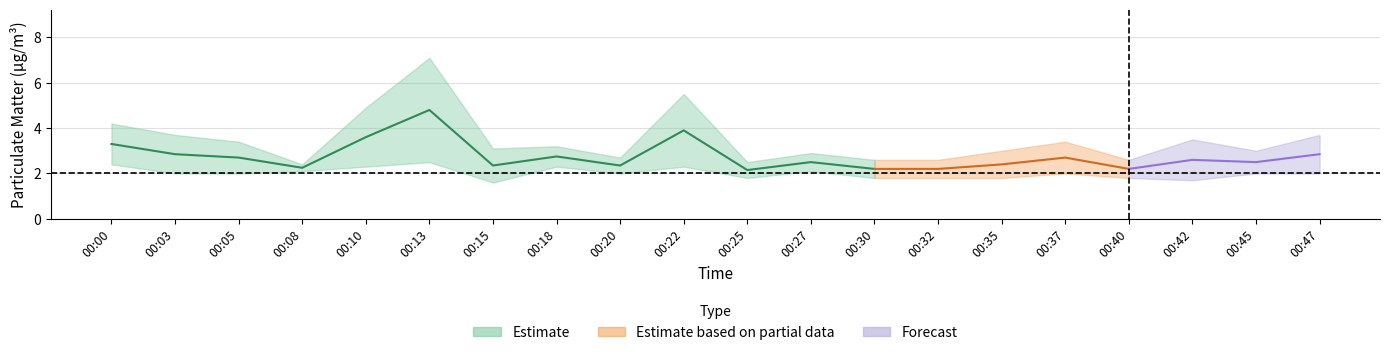

True or false: P1 and P2 cross at least once.

False